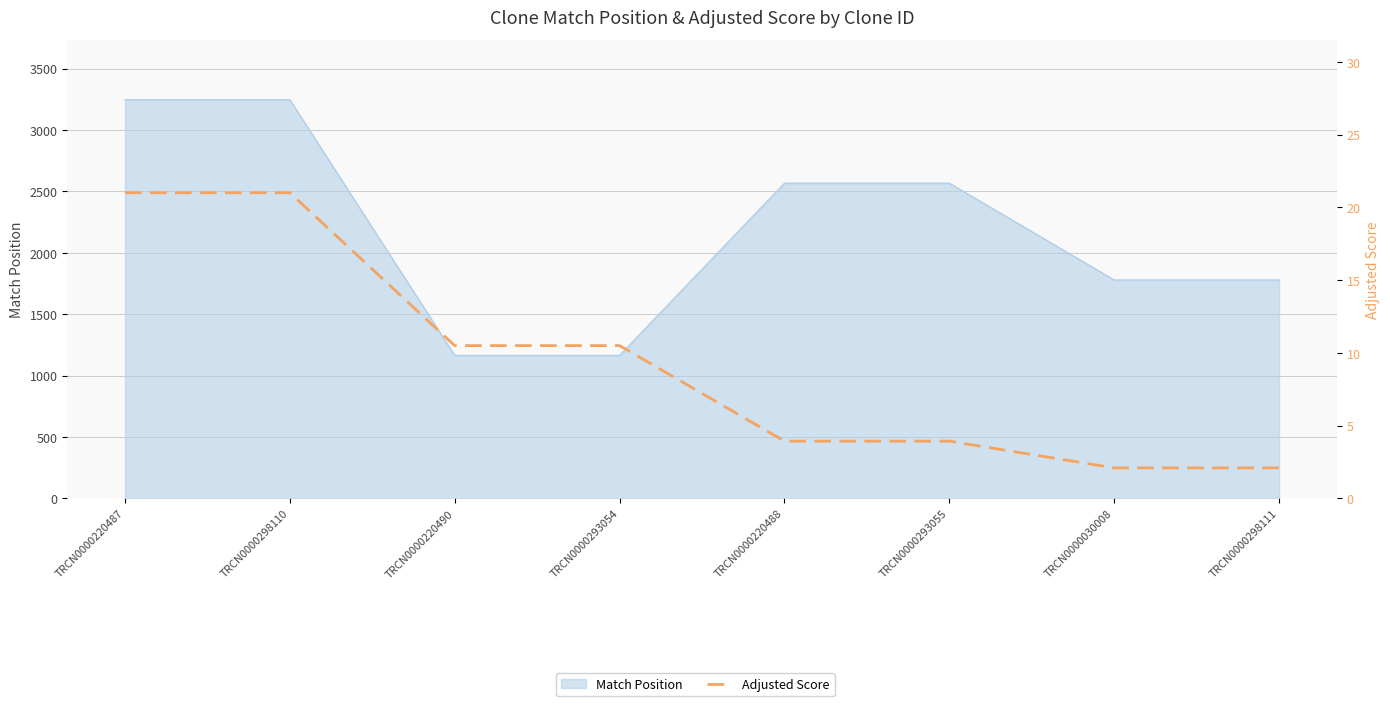

At which label is the value closest to 11?

TRCN0000220490